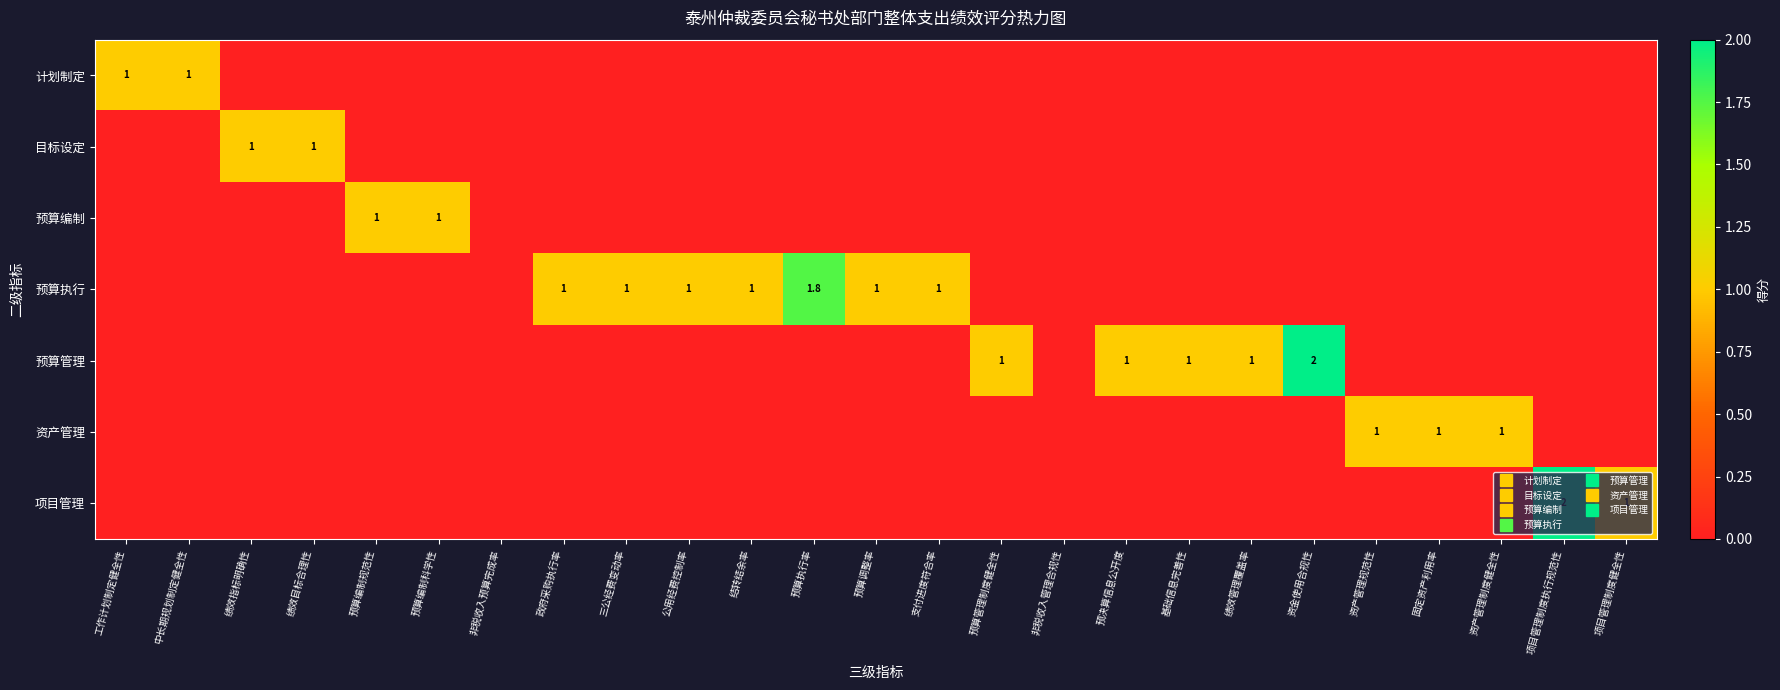

What is the total value across all series at 绩效目标合理性?

1.0